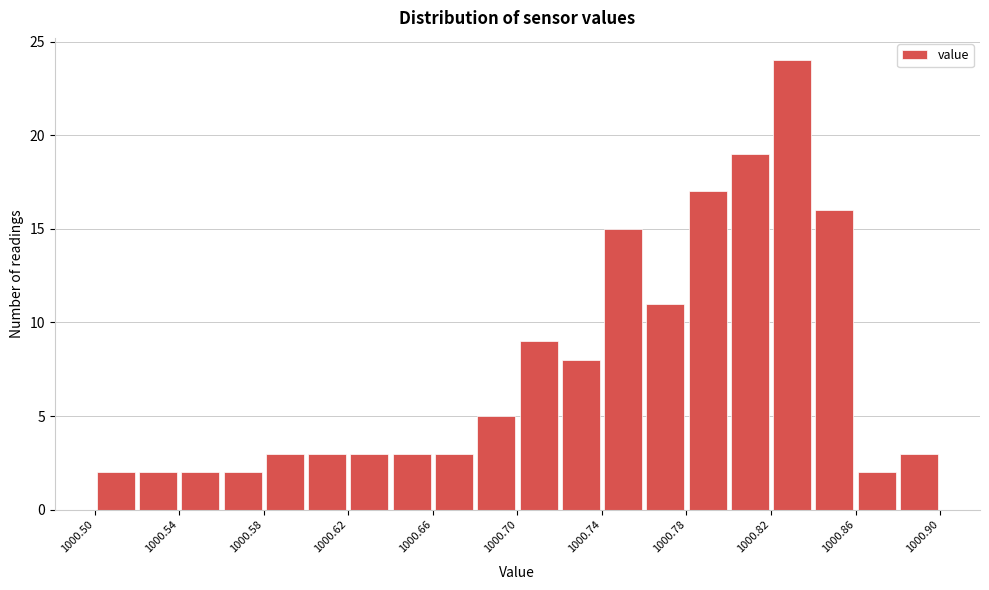

Which range on the x-axis has the tallest bar?

1000.82 to 1000.84